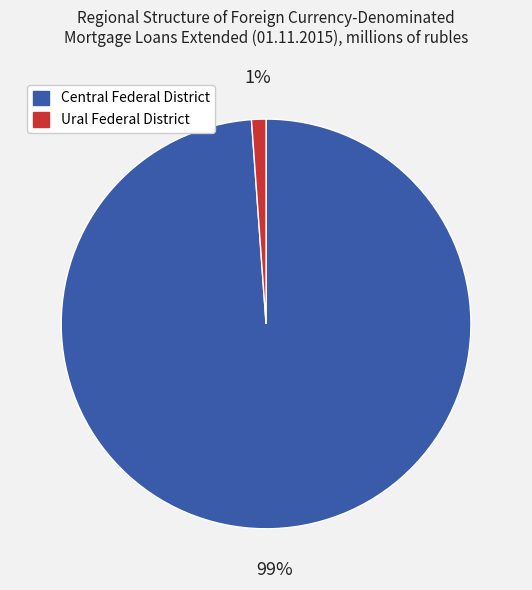

Count the number of slices in the pie.

2